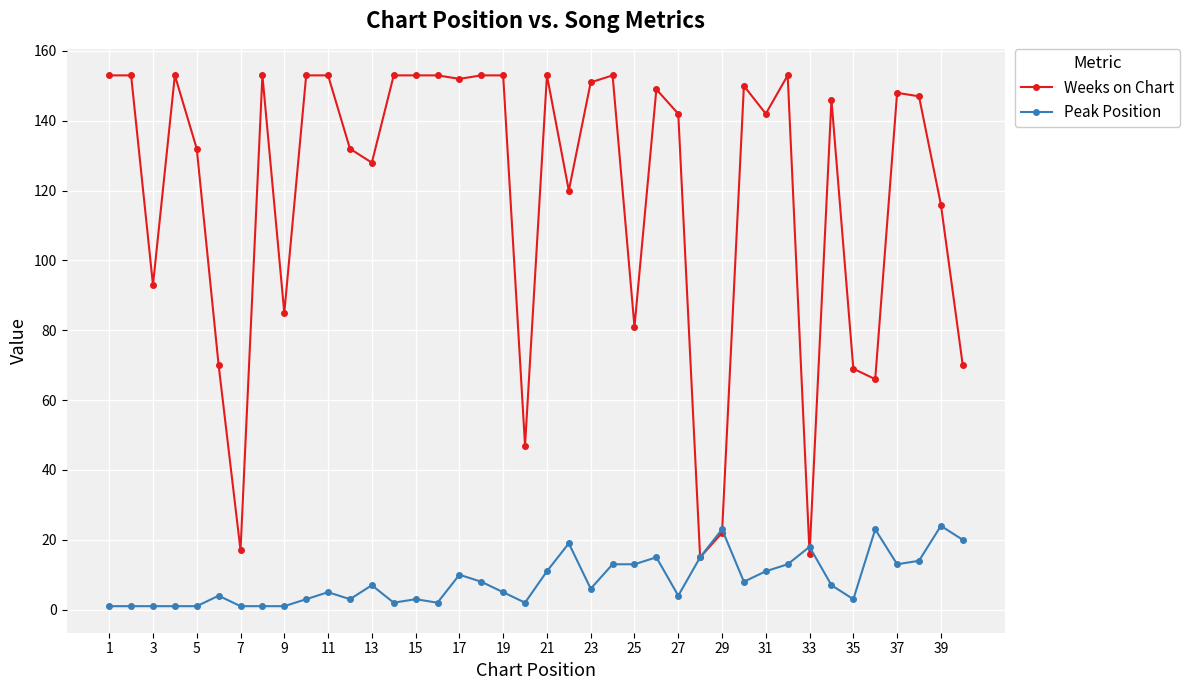

Does the chart display data point markers on the line(s)?

Yes